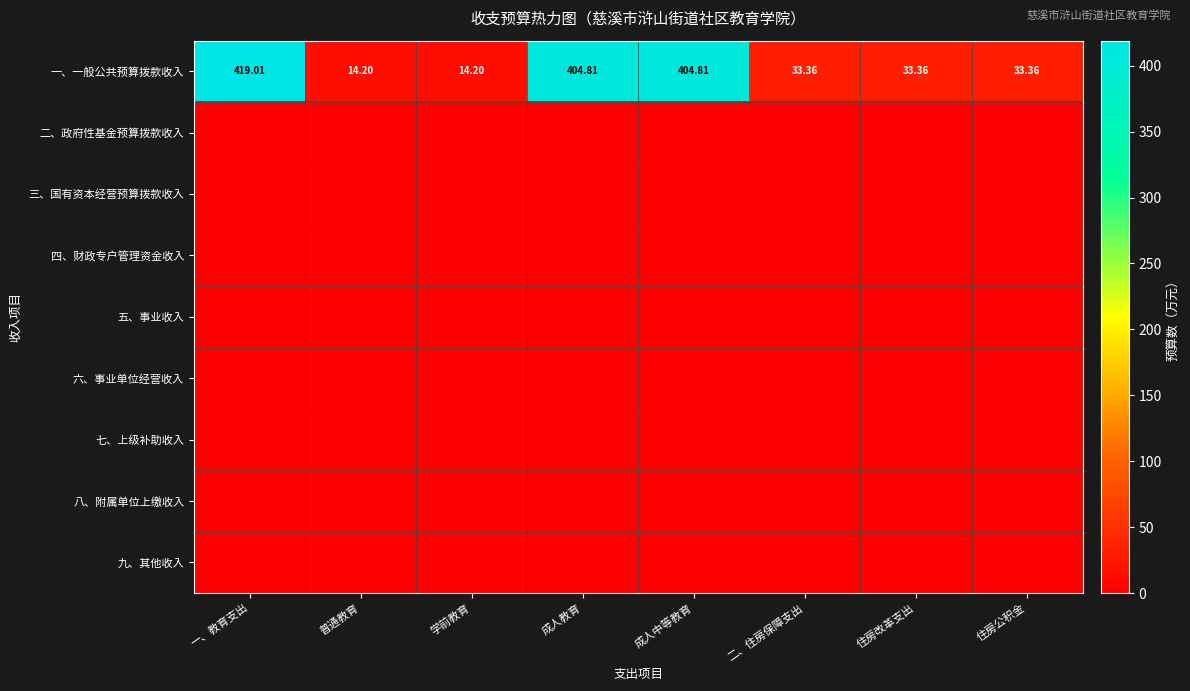

Between 普通教育 and 住房公积金, which is larger?

住房公积金